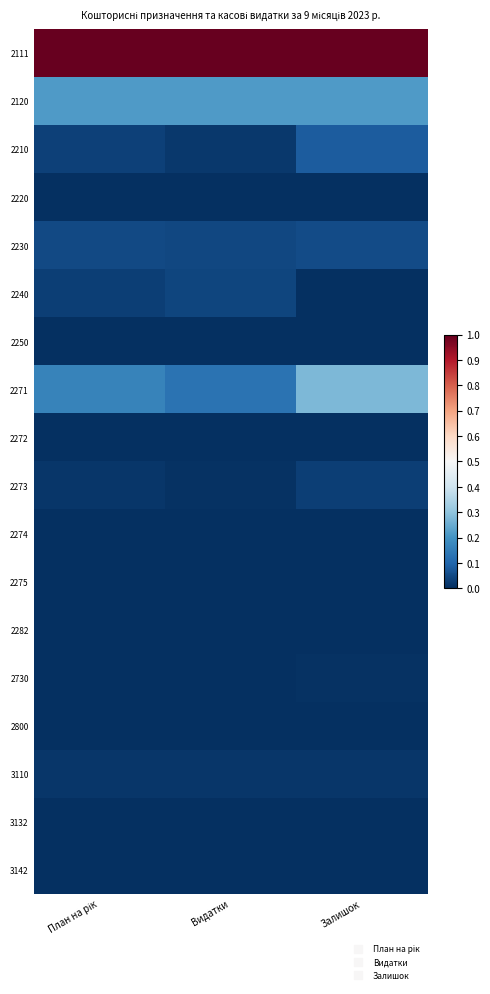

Reading left to right, list all the values displayed in this chart.

2111: План на рік=1.0	Видатки=1.0	Залишок=1.0
2120: План на рік=0.2	Видатки=0.2	Залишок=0.2
2210: План на рік=0.0	Видатки=0.0	Залишок=0.1
2220: План на рік=0.0	Видатки=0.0	Залишок=0.0
2230: План на рік=0.0	Видатки=0.0	Залишок=0.1
2240: План на рік=0.0	Видатки=0.0	Залишок=0.0
2250: План на рік=0.0	Видатки=0.0	Залишок=0.0
2271: План на рік=0.2	Видатки=0.1	Залишок=0.3
2272: План на рік=0.0	Видатки=0.0	Залишок=0.0
2273: План на рік=0.0	Видатки=0.0	Залишок=0.0
2274: План на рік=0.0	Видатки=0.0	Залишок=0.0
2275: План на рік=0.0	Видатки=0.0	Залишок=0.0
2282: План на рік=0.0	Видатки=0.0	Залишок=0.0
2730: План на рік=0.0	Видатки=0.0	Залишок=0.0
2800: План на рік=0.0	Видатки=0.0	Залишок=0.0
3110: План на рік=0.0	Видатки=0.0	Залишок=0.0
3132: План на рік=0.0	Видатки=0.0	Залишок=0.0
3142: План на рік=0.0	Видатки=0.0	Залишок=0.0